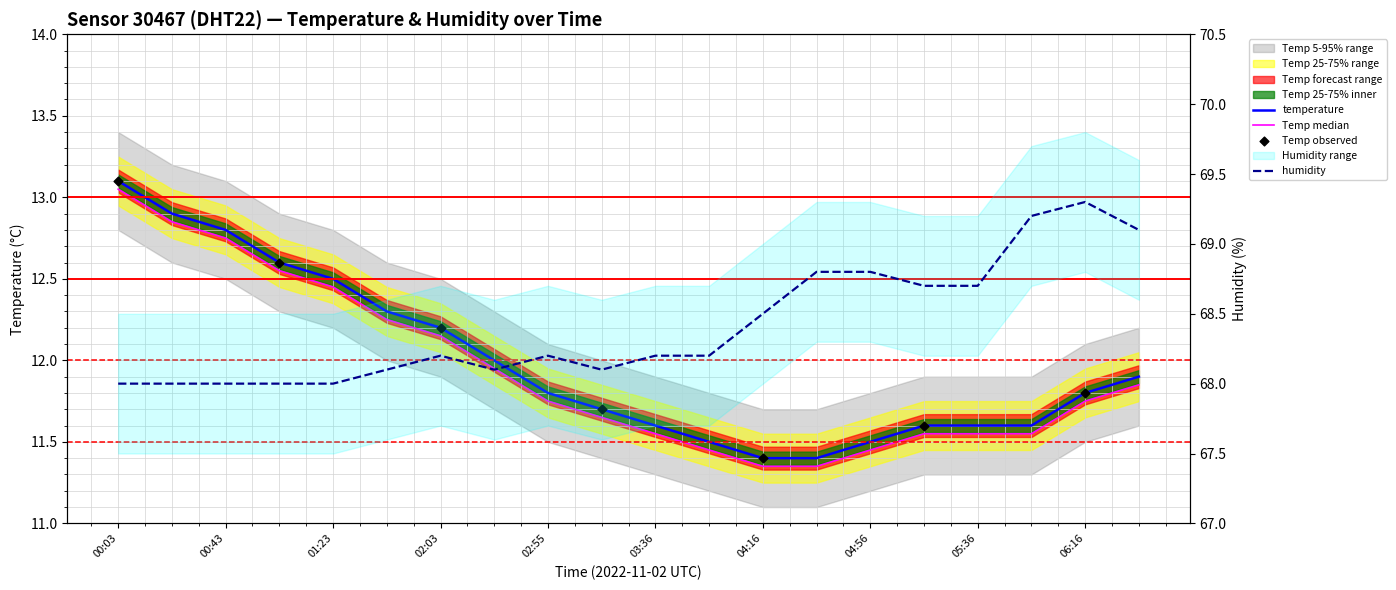

What is the total value across all series at 00:43?

80.8